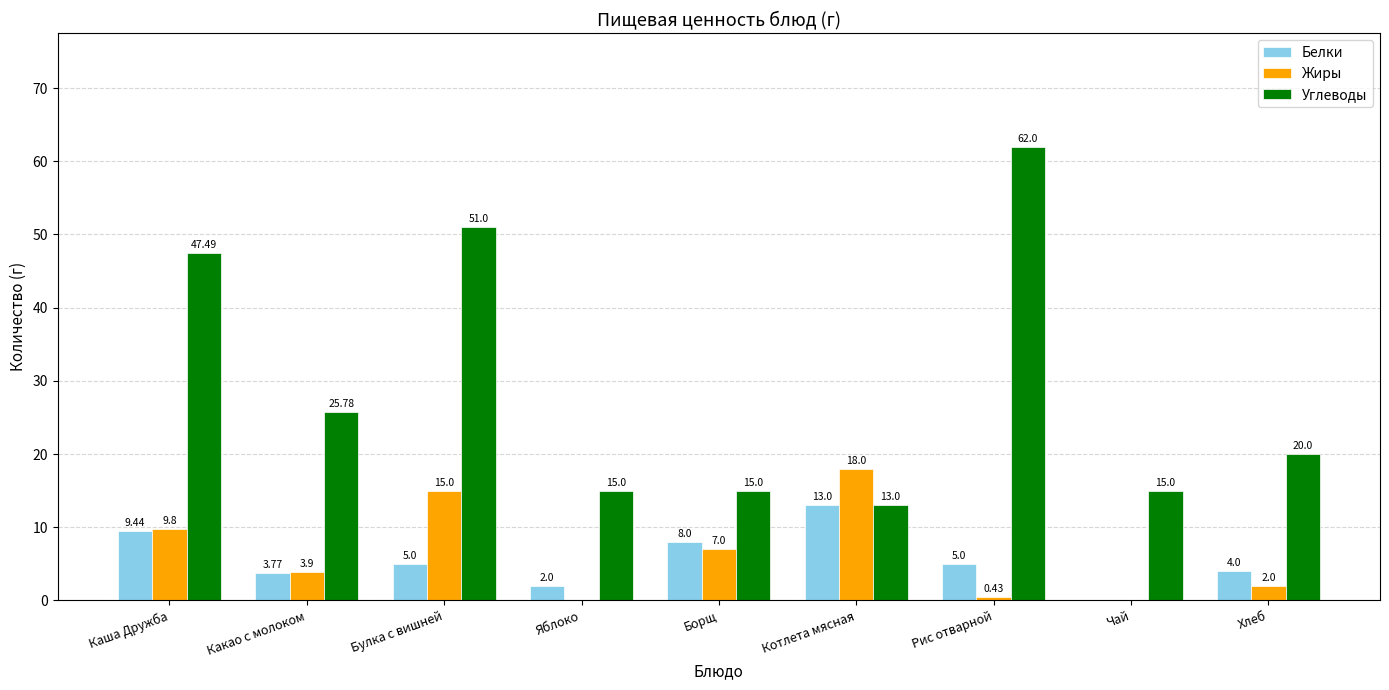

How many groups of bars are there?

9